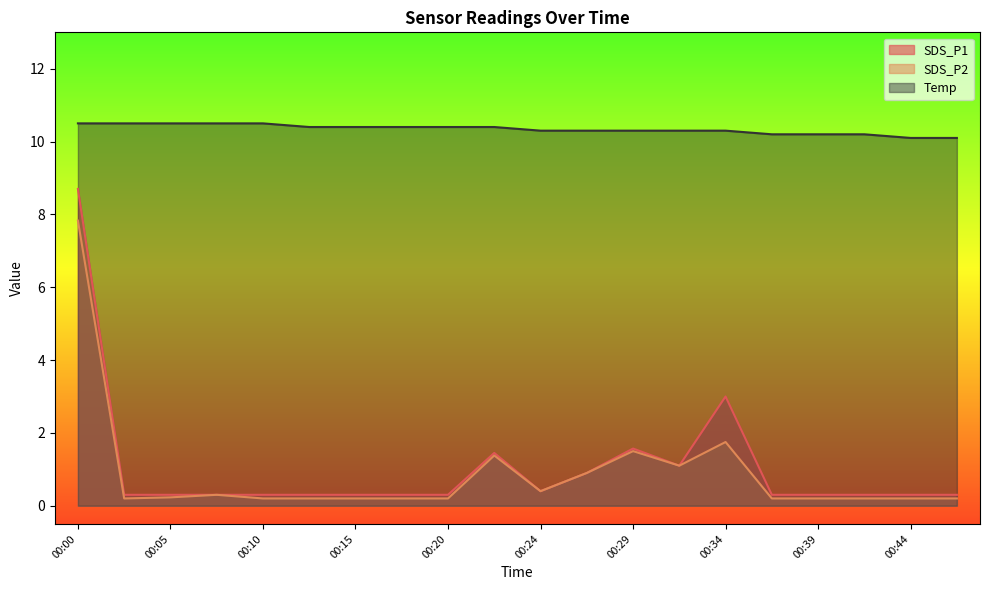

What is the minimum value for SDS_P2?

0.2